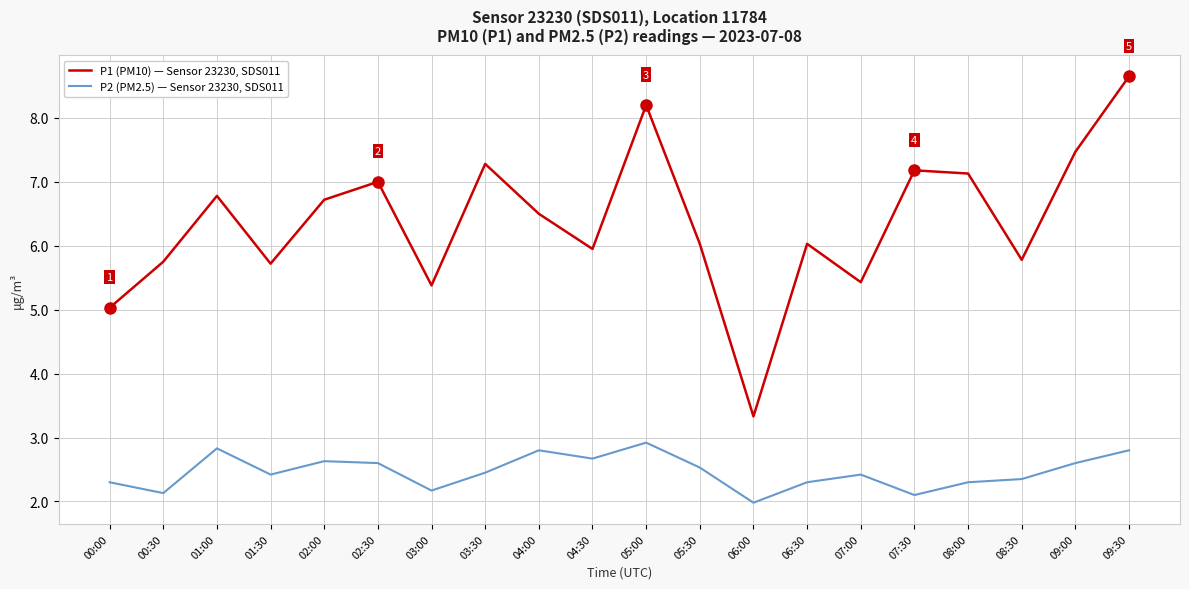

Is it true that P1 (PM10) — Sensor 23230, SDS011 equals 5.8 at 00:30?

True